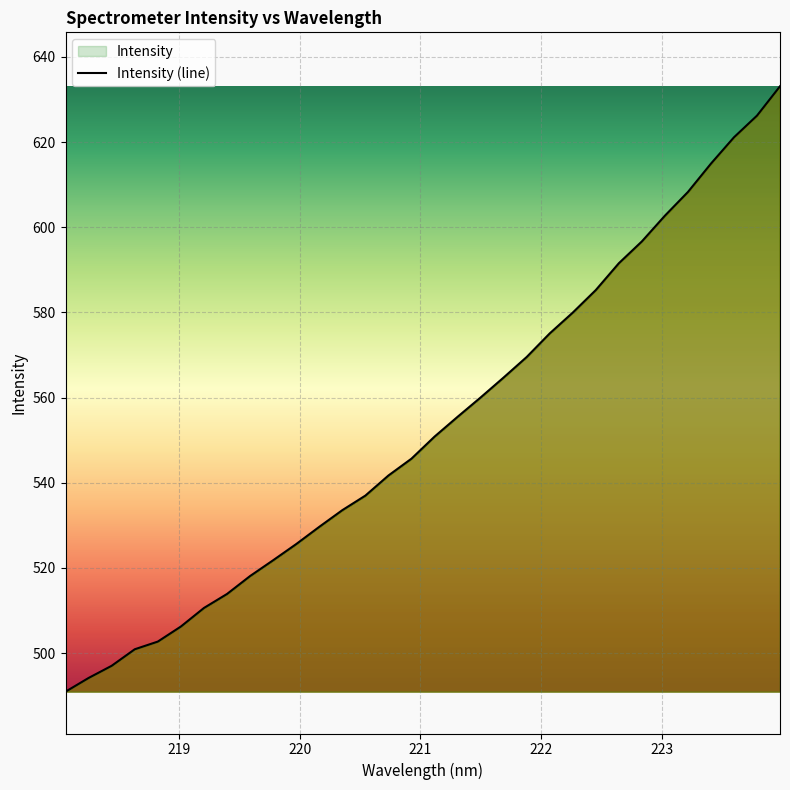

What is the maximum value shown in the chart?

633.1